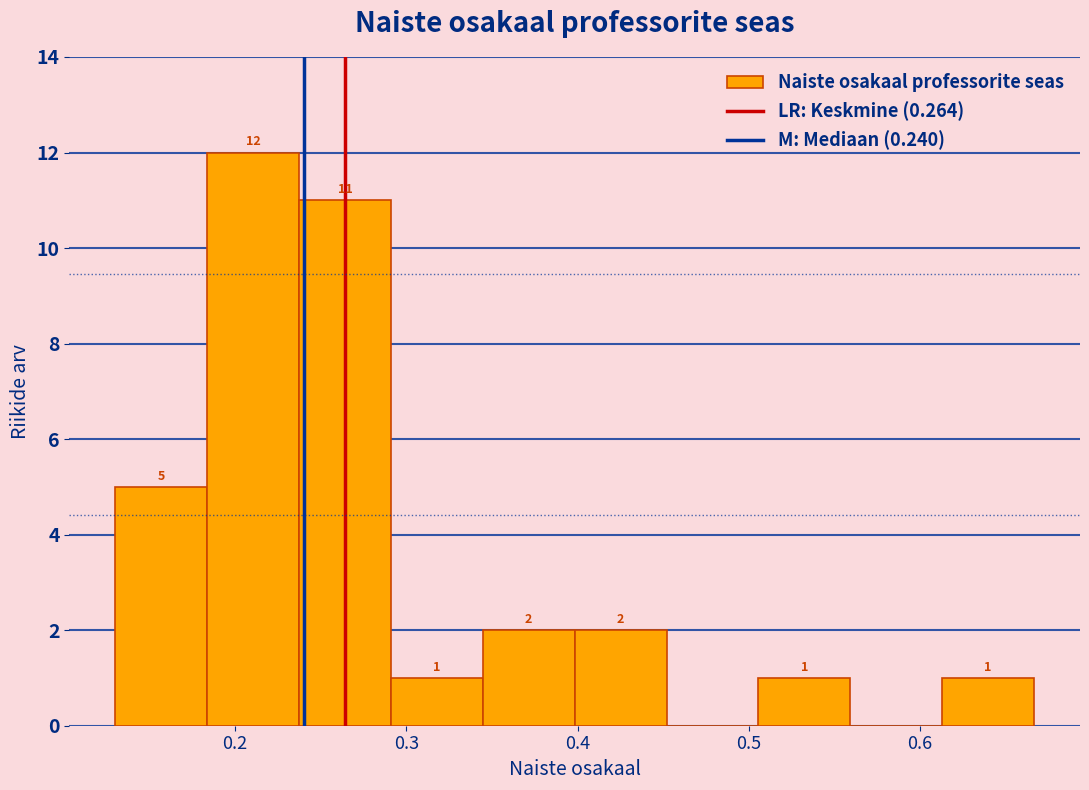

Which range on the x-axis has the tallest bar?

0.18 to 0.24